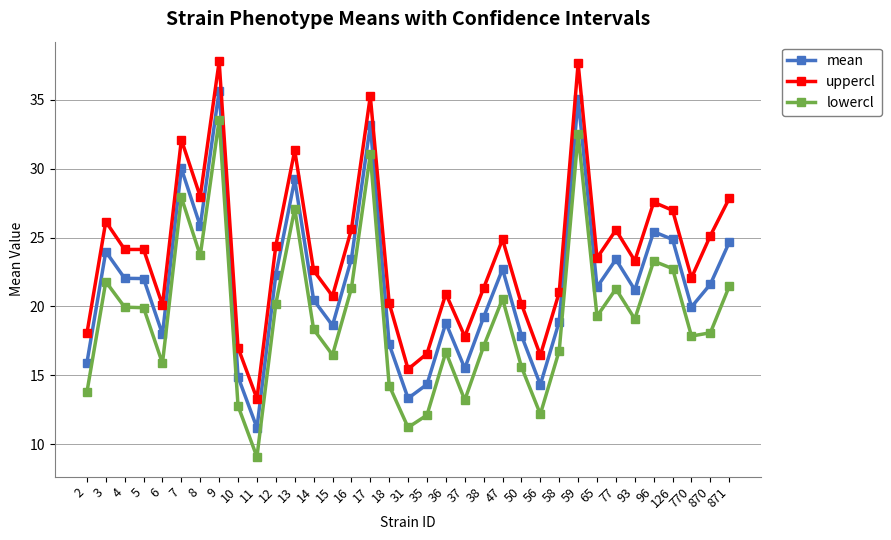

Which series changed the most between 18 and 47?

lowercl